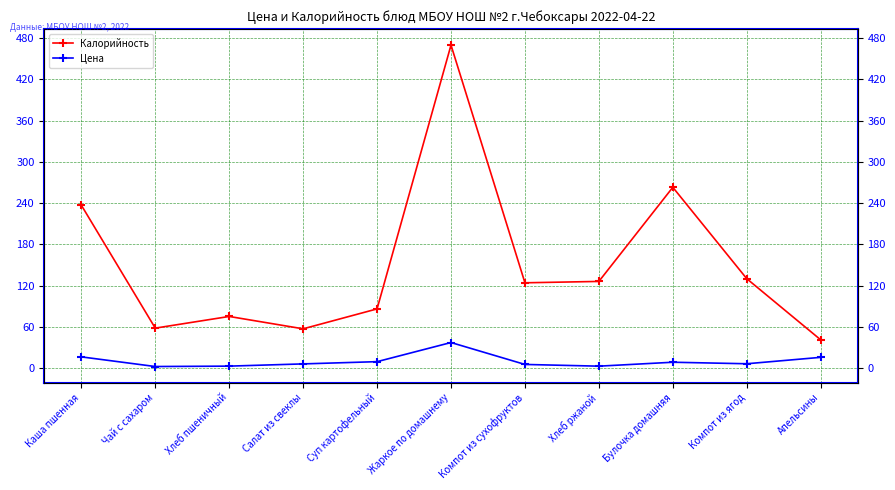

What are all the series names shown in the legend?

Калорийность, Цена